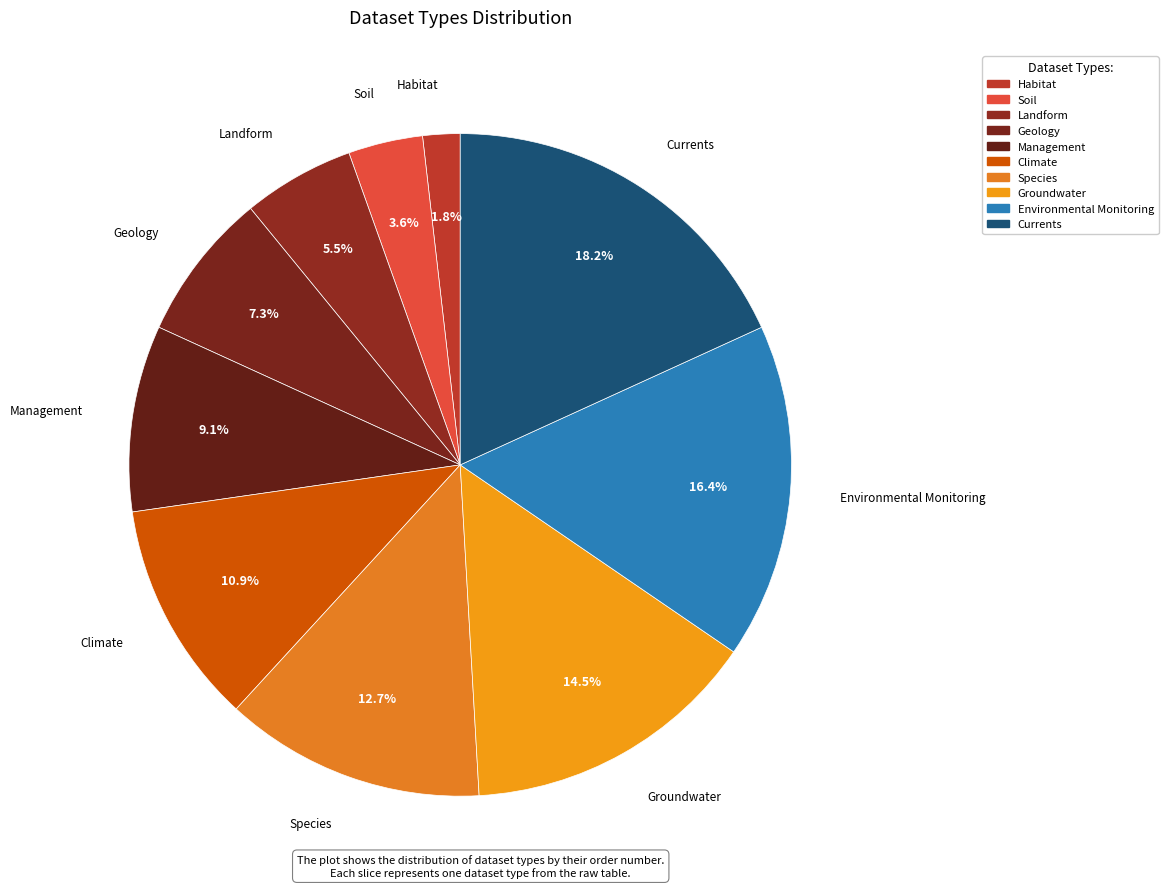

To the nearest percent, what is the difference between the largest and smallest slice percentages?

16%